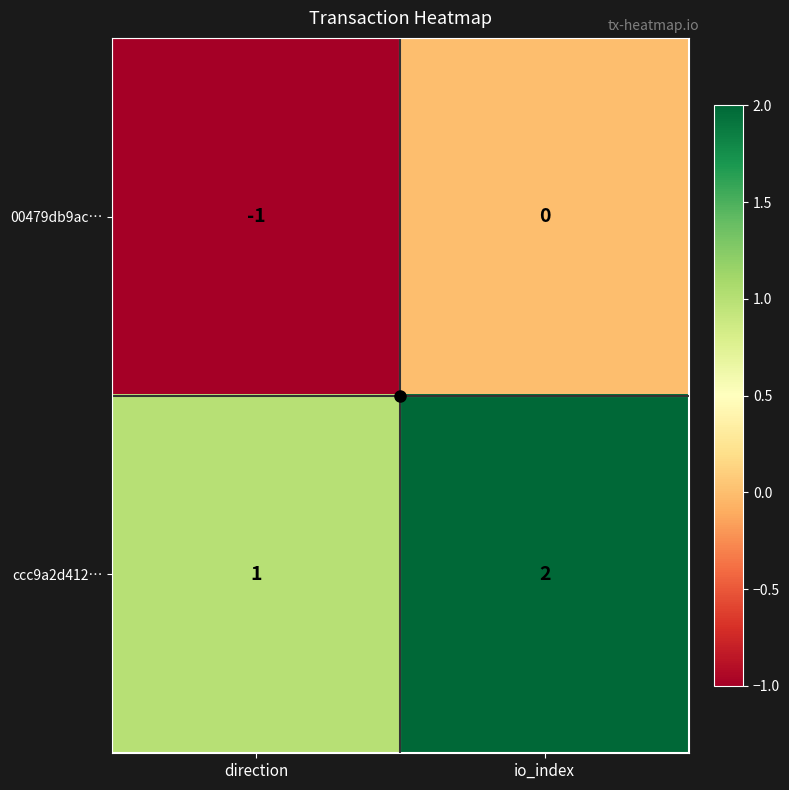

How many data points in 00479db9ac… are less than 0?

1